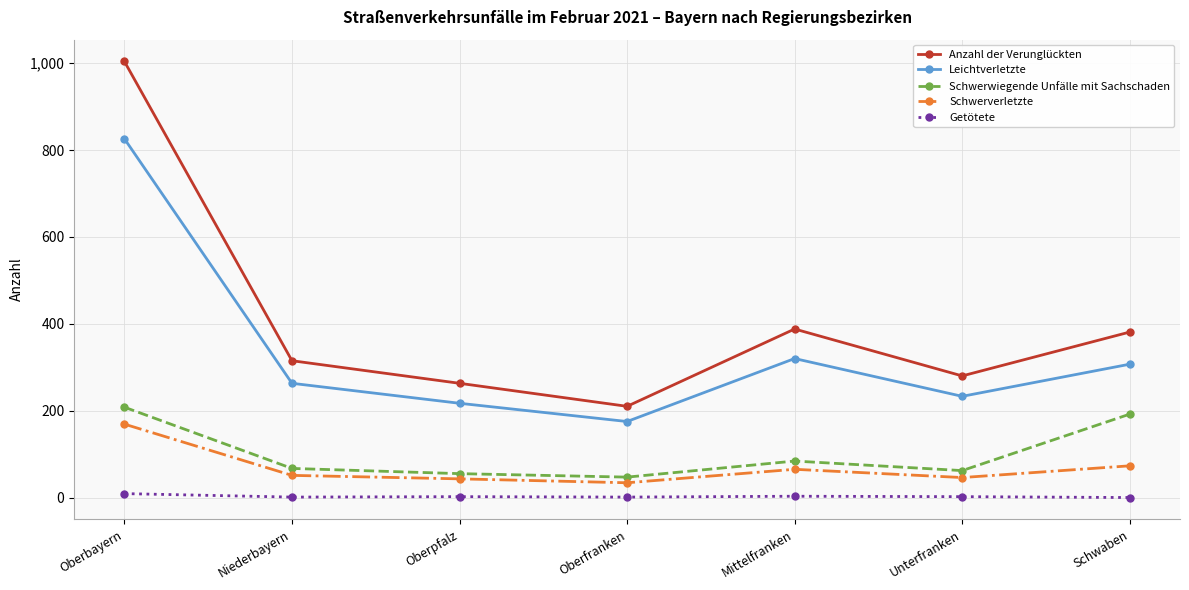

List the series in order of their peak value, lowest first.

Getötete, Schwerverletzte, Schwerwiegende Unfälle mit Sachschaden, Leichtverletzte, Anzahl der Verunglückten